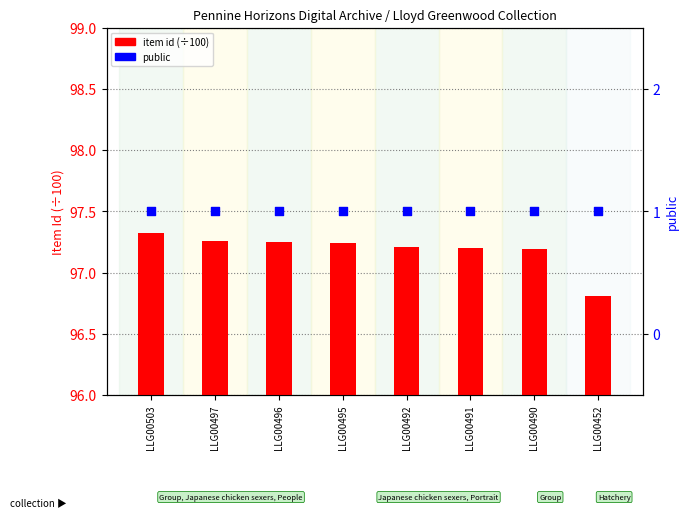

Is the value of item id (÷100) at LLG00452 greater than the value of public at LLG00497?

Yes